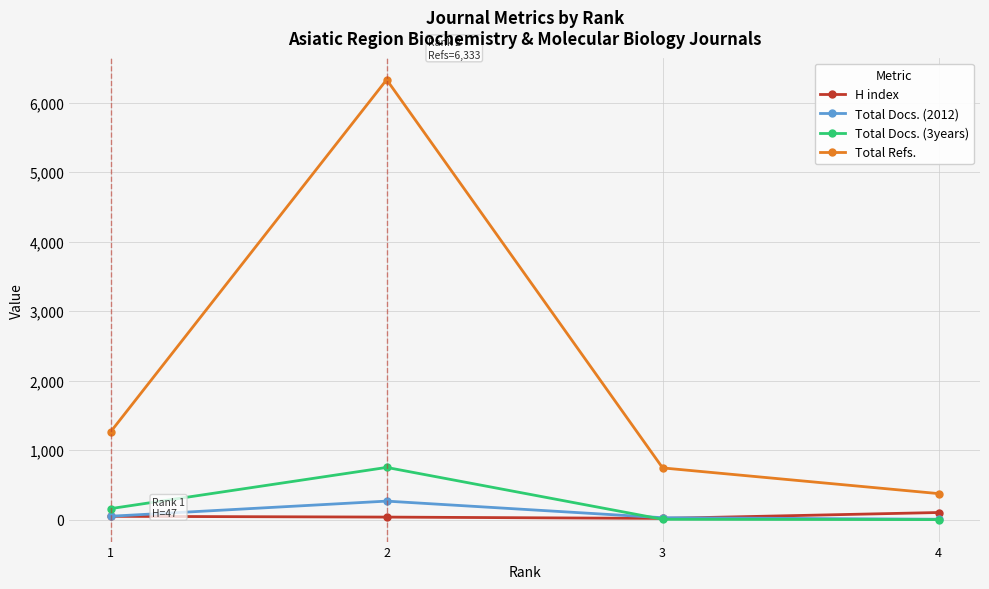

At which category is the sum across all series the highest?

2